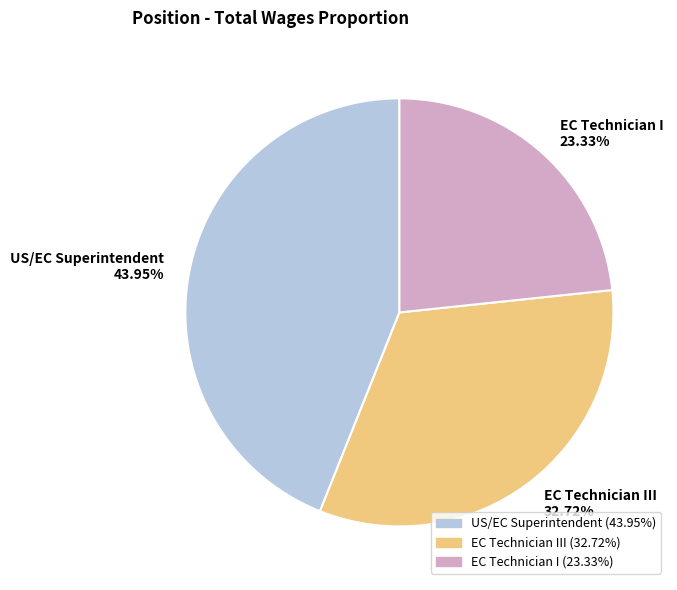

To the nearest percent, what portion does EC Technician I represent?

23%